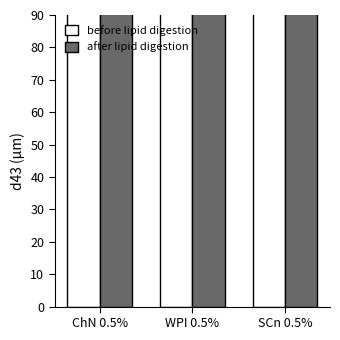

How many groups of bars are there?

3